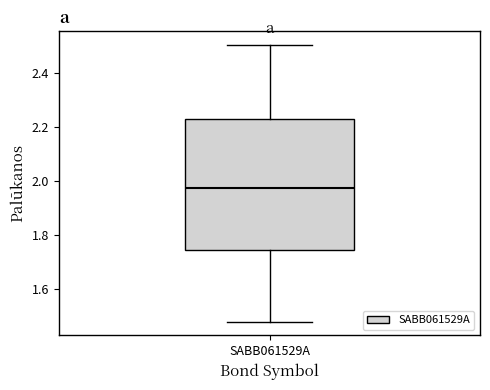

Transcribe this box plot: give where the median line is, the range the box spans, and where the two whiskers end, as read against the y-axis. The values are not printed on the chart, so give them approximately, as read against the axis.

median 1.98, box 1.74 to 2.24, whiskers 1.48 to 2.50